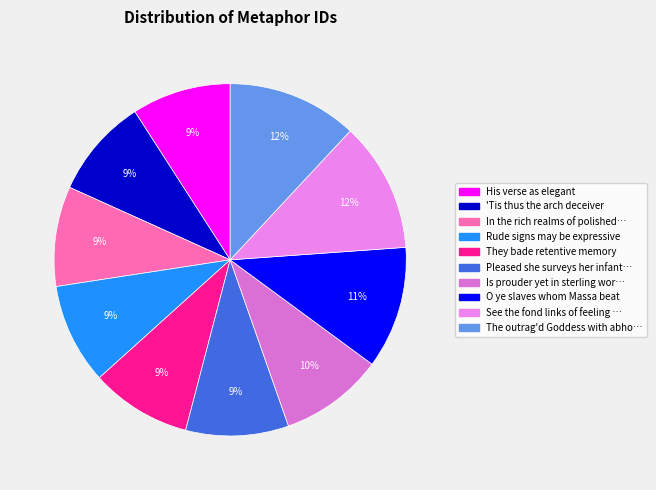

How many slices are in this pie chart?

10